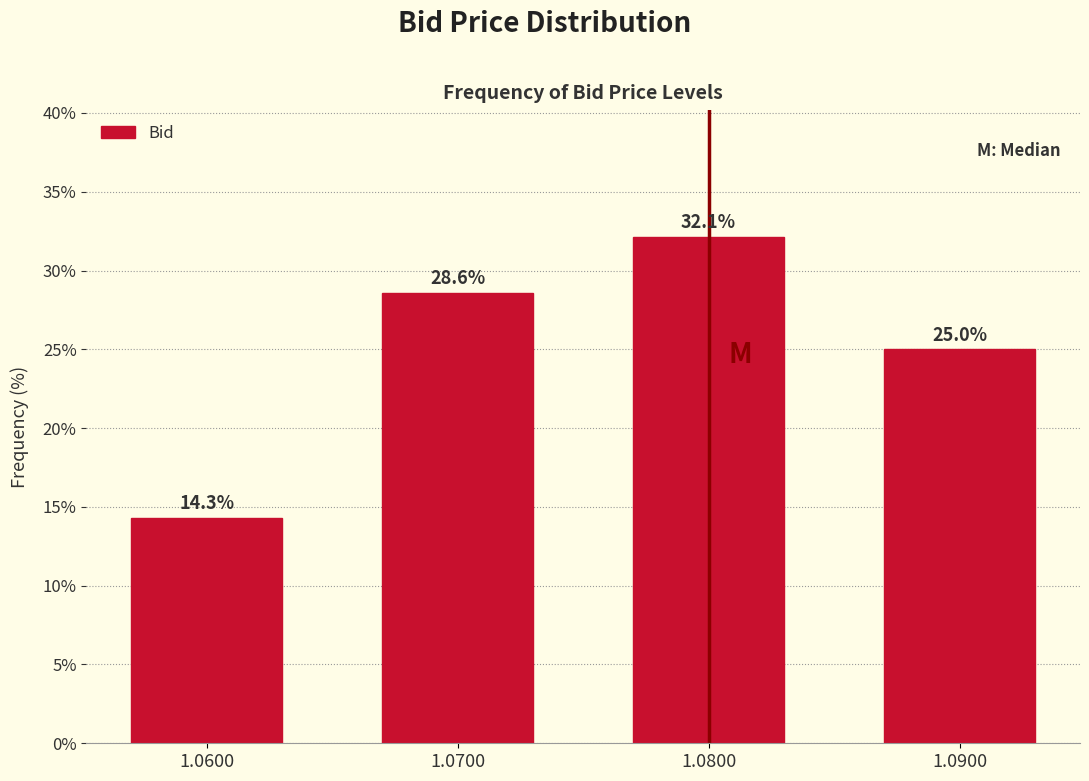

Reading right to left, extract all data points from this chart.

1.0900=25.0	1.0800=32.1	1.0700=28.6	1.0600=14.3